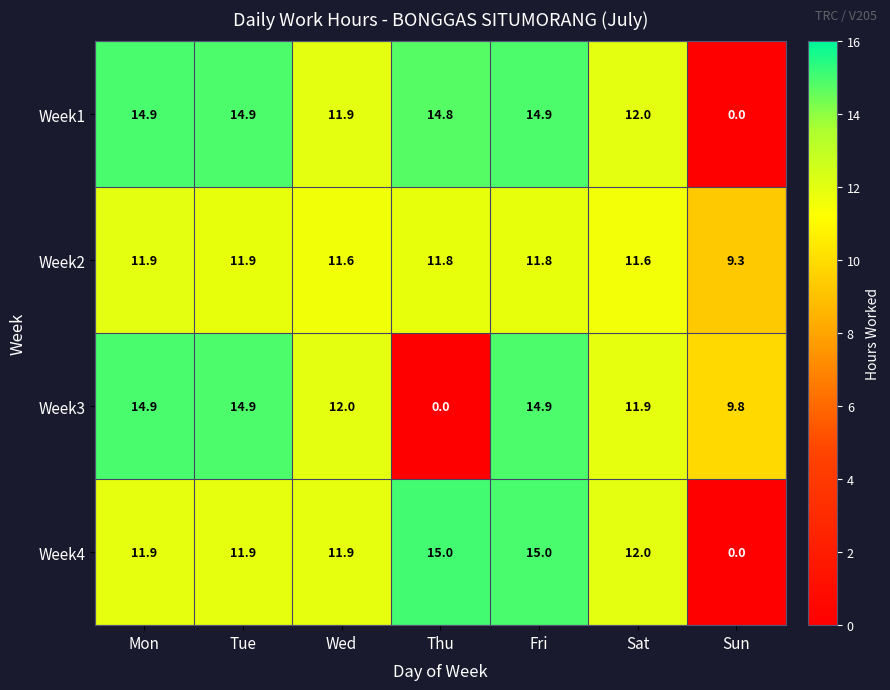

What is the highest value of the Week2 series?

11.9